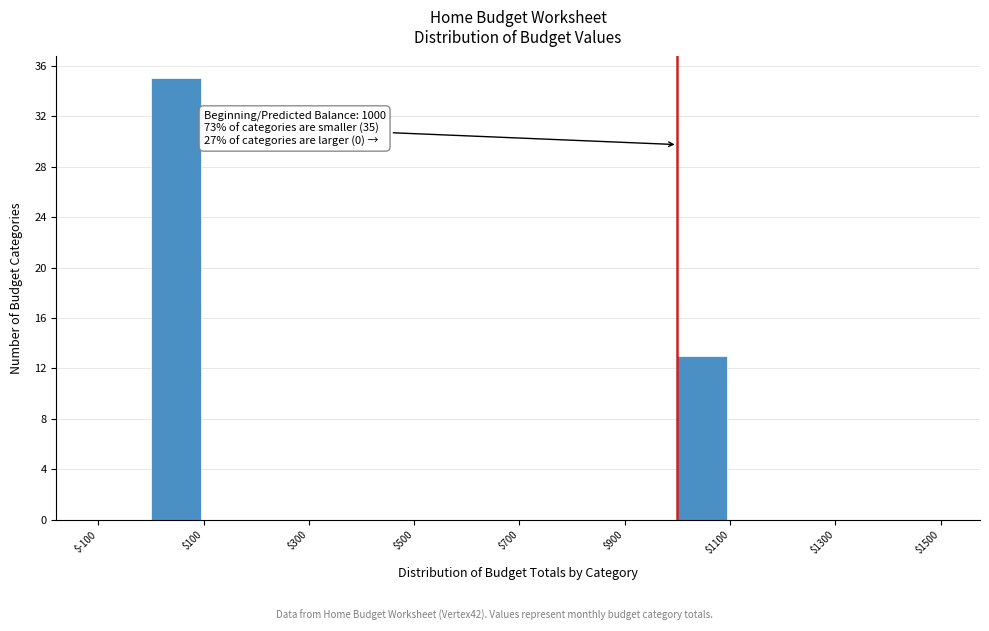

Which range on the x-axis has the tallest bar?

0 to 100